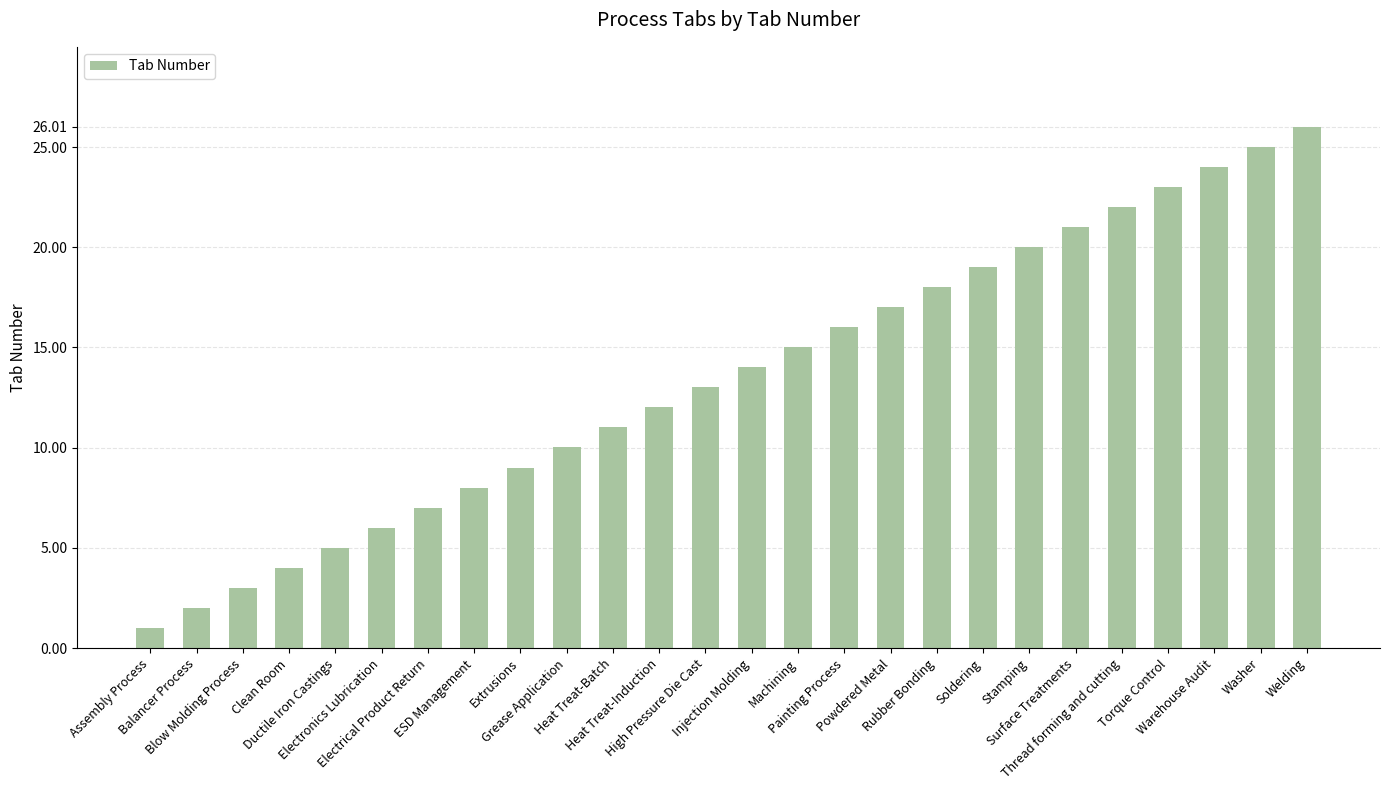

List the labels in order of value, largest first.

Welding, Washer, Warehouse Audit, Torque Control, Thread forming and cutting, Surface Treatments, Stamping, Soldering, Rubber Bonding, Powdered Metal, Painting Process, Machining, Injection Molding, High Pressure Die Cast, Heat Treat-Induction, Heat Treat-Batch, Grease Application, Extrusions, ESD Management, Electrical Product Return, Electronics Lubrication, Ductile Iron Castings, Clean Room, Blow Molding Process, Balancer Process, Assembly Process